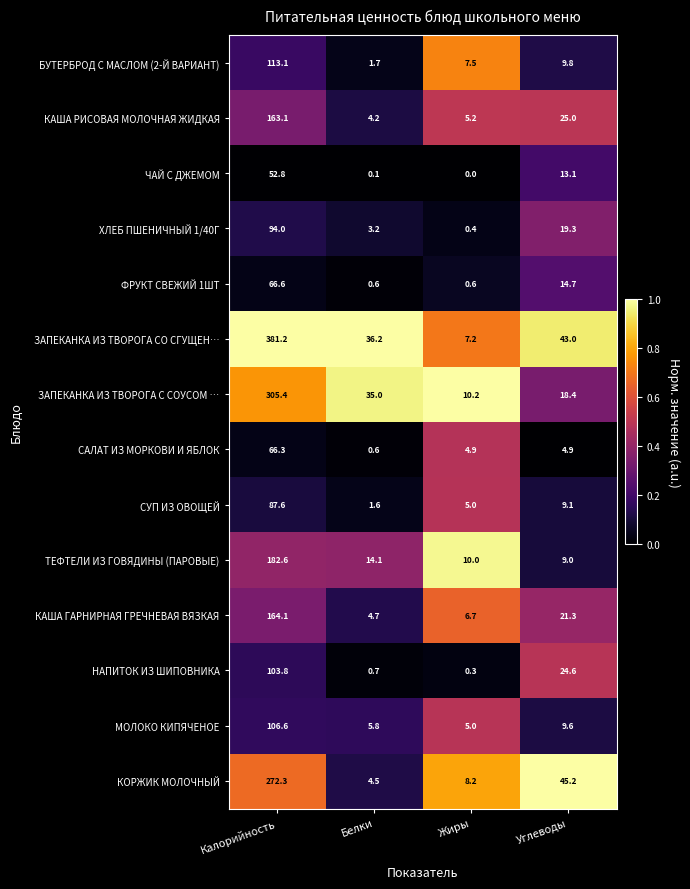

What is the maximum value for СУП ИЗ ОВОЩЕЙ?

87.6